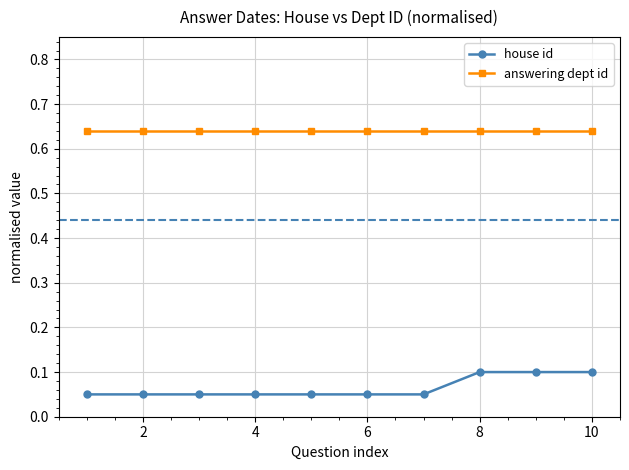

At how many categories does at least one series exceed 0?

10